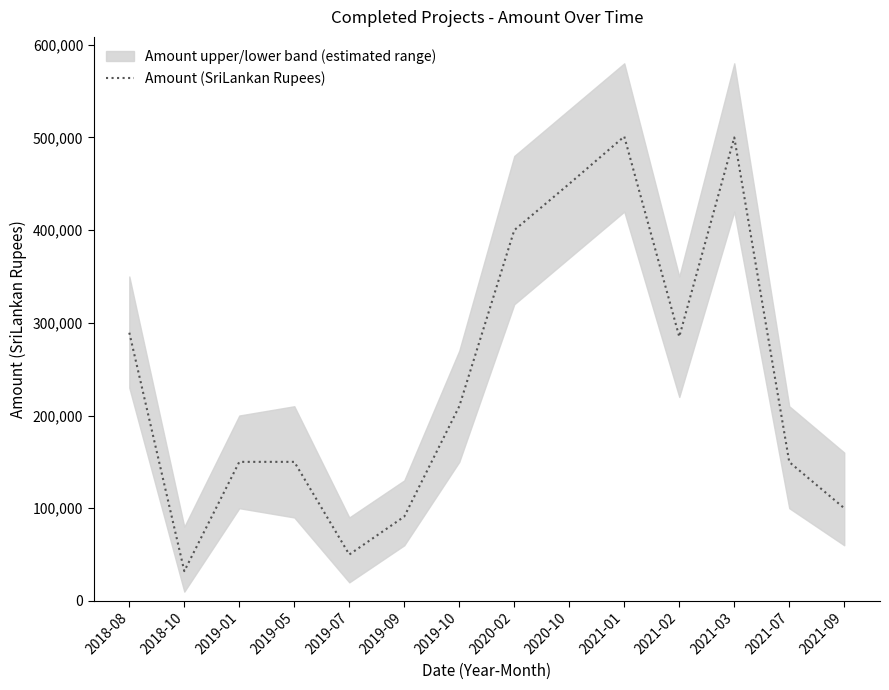

What is the label of the 1st point from the left?

2018-08